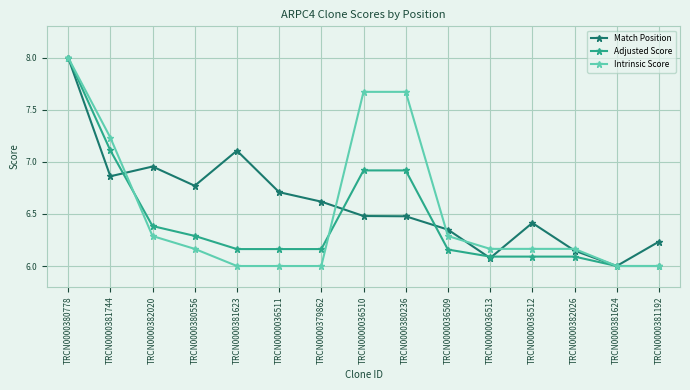

Which category has the lowest value in the Match Position series?

TRCN0000381624